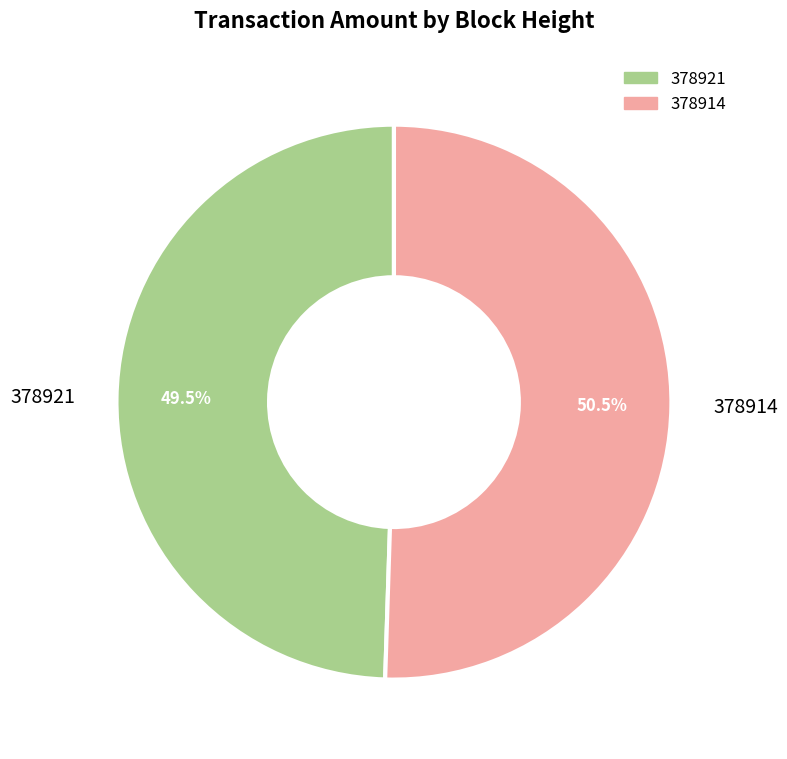

Rank the categories by value from lowest to highest.

378921, 378914